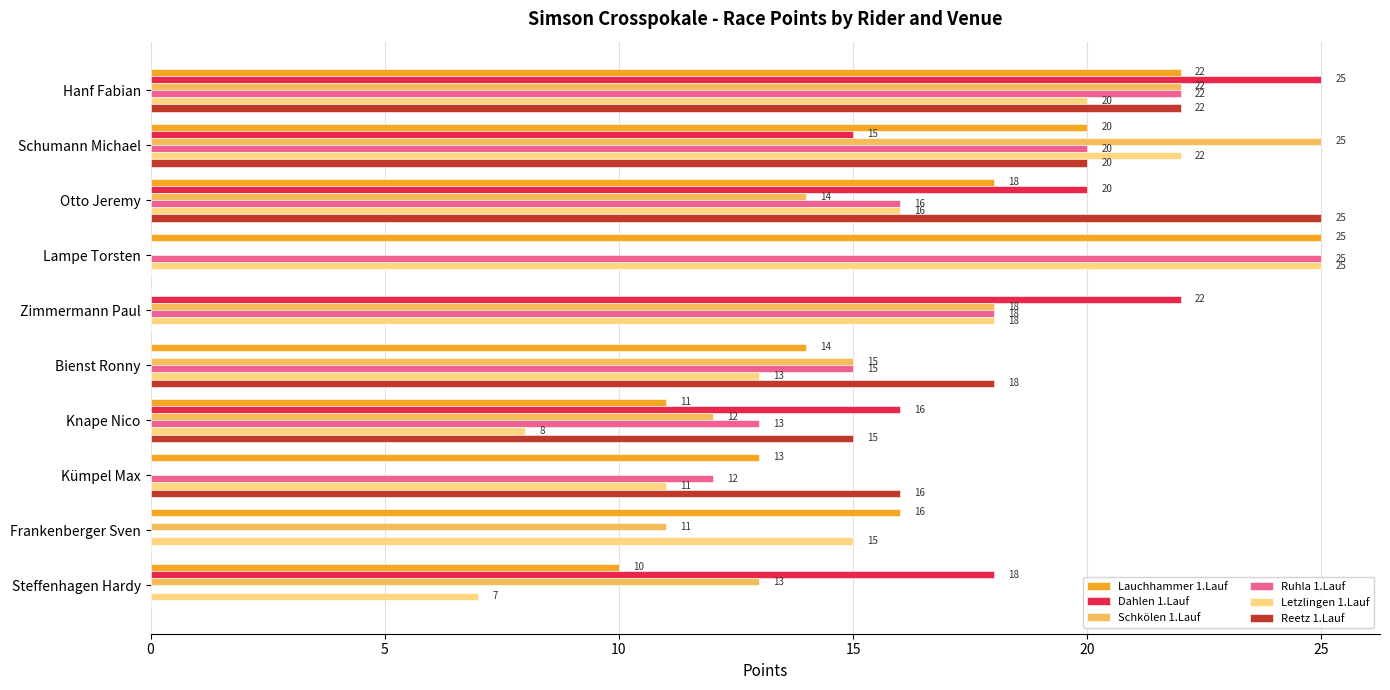

At which category is the sum across all series the highest?

Hanf Fabian